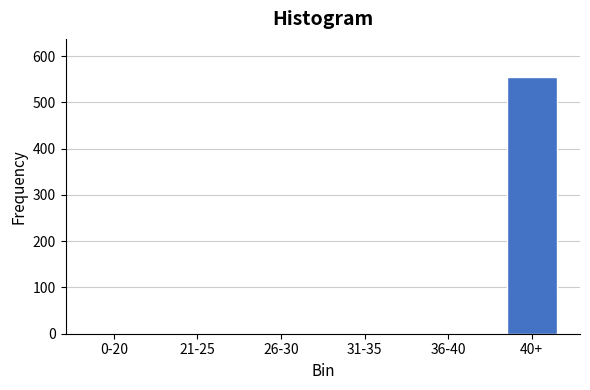

Reading left to right, extract all data points from this chart.

0-20=0	21-25=0	26-30=0	31-35=0	36-40=0	40+=554